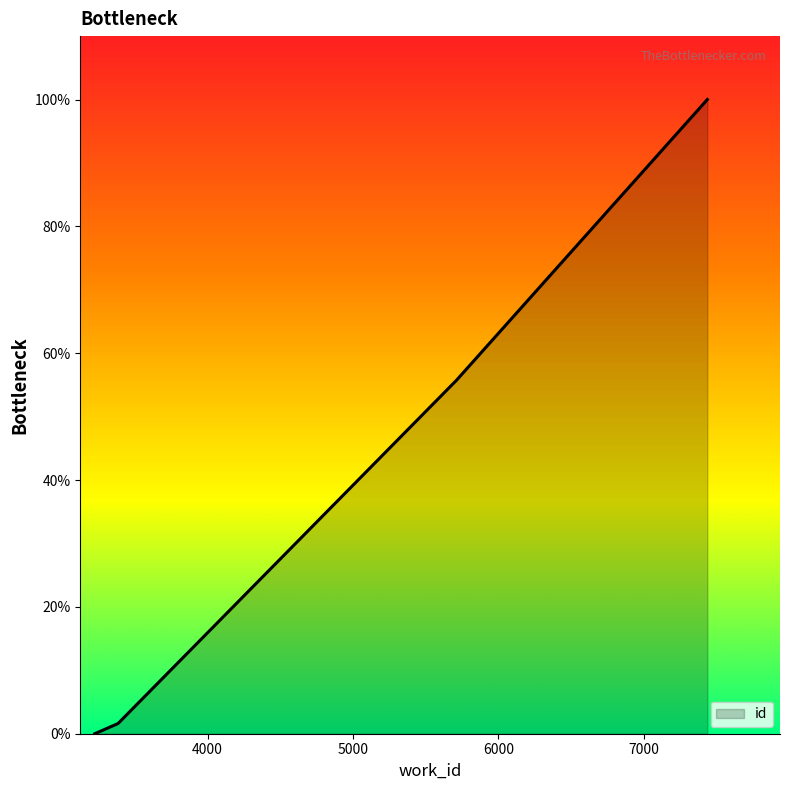

What is the difference between the maximum and minimum values?

100.0